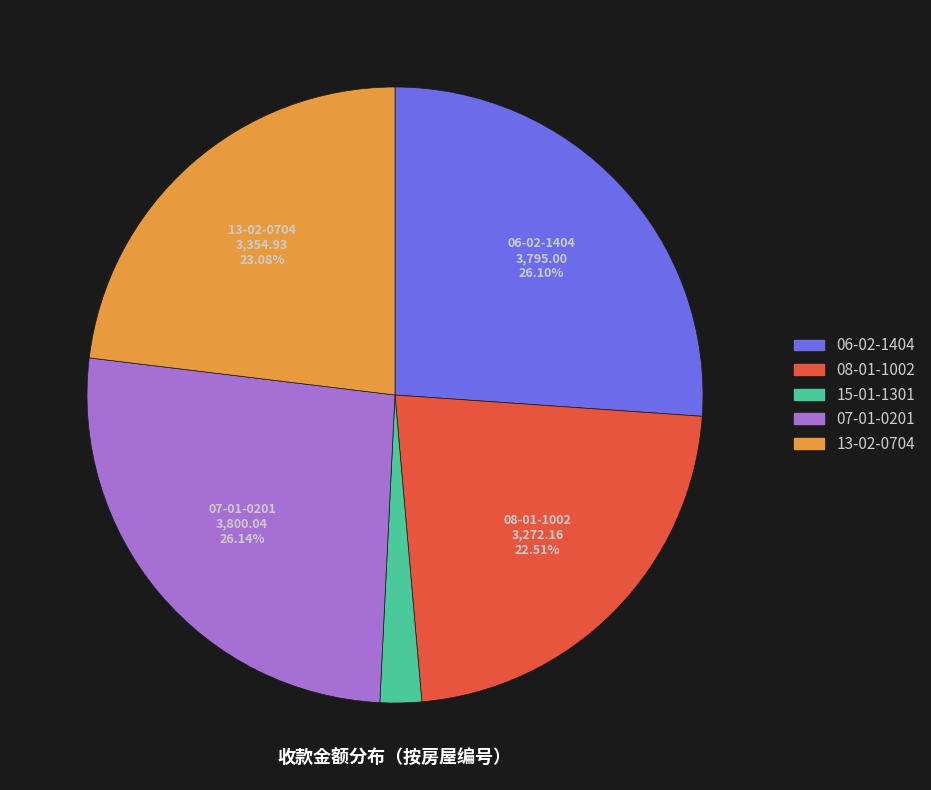

Does 15-01-1301 account for over 50% of the chart?

No